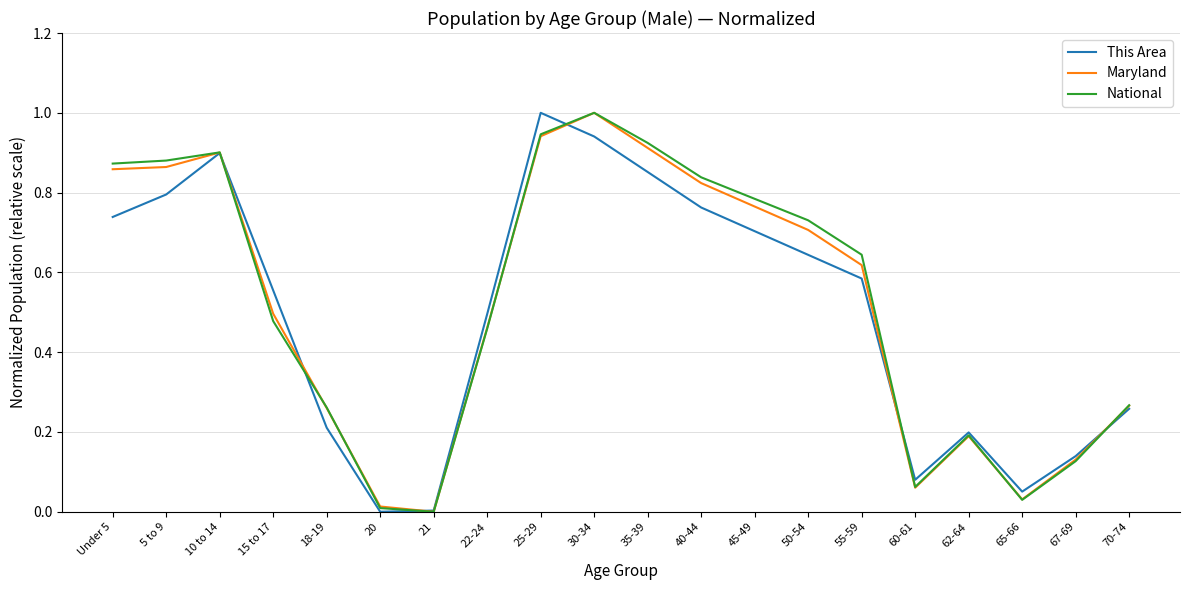

What are all the series names shown in the legend?

This Area, Maryland, National